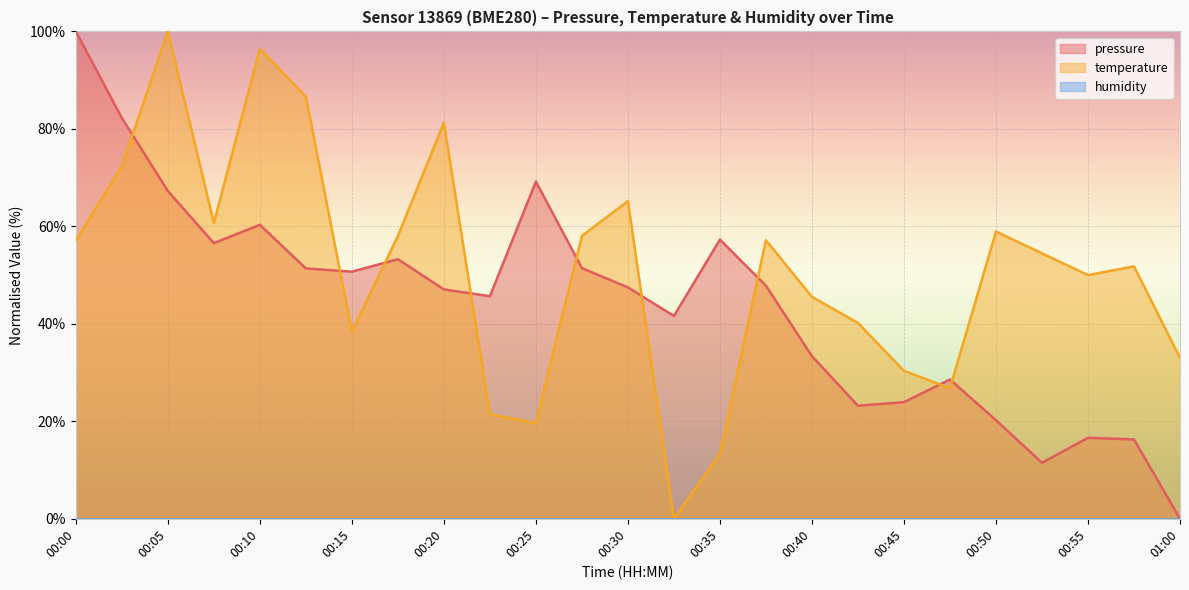

Which series ends up on top after the final intersection of pressure and temperature?

temperature